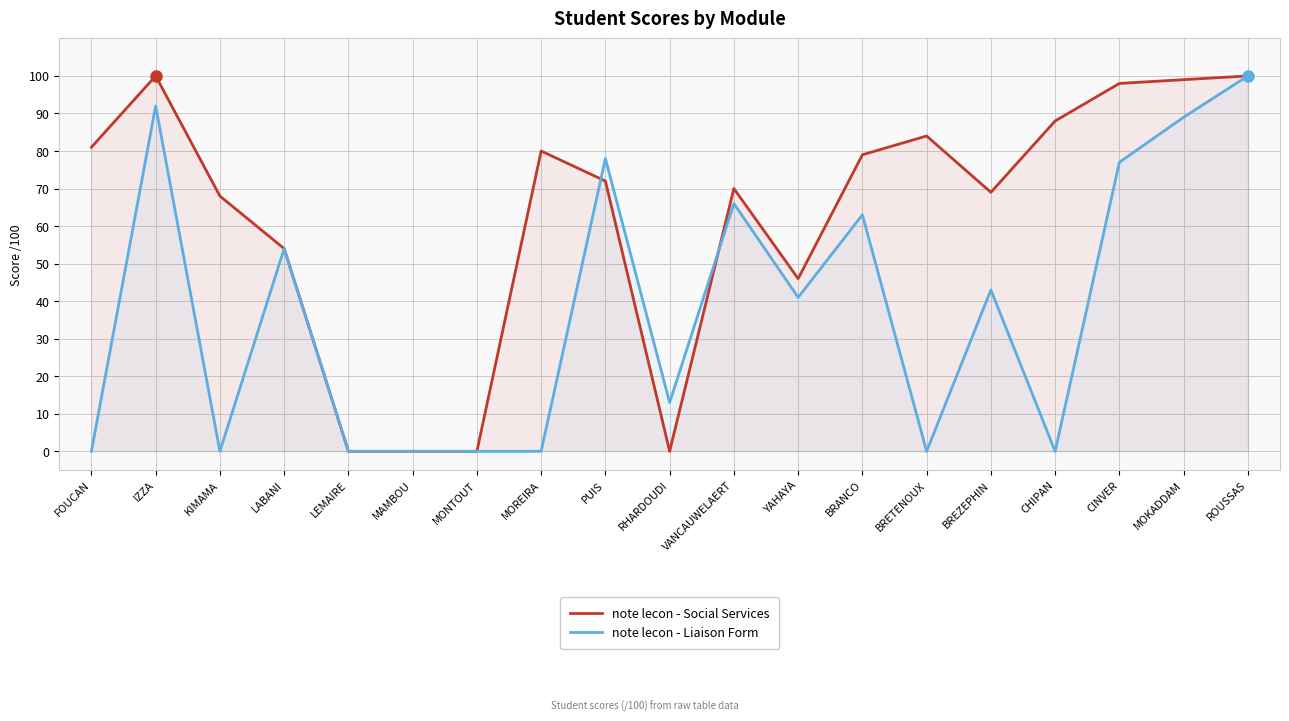

At which label does note lecon - Social Services reach its minimum?

LEMAIRE